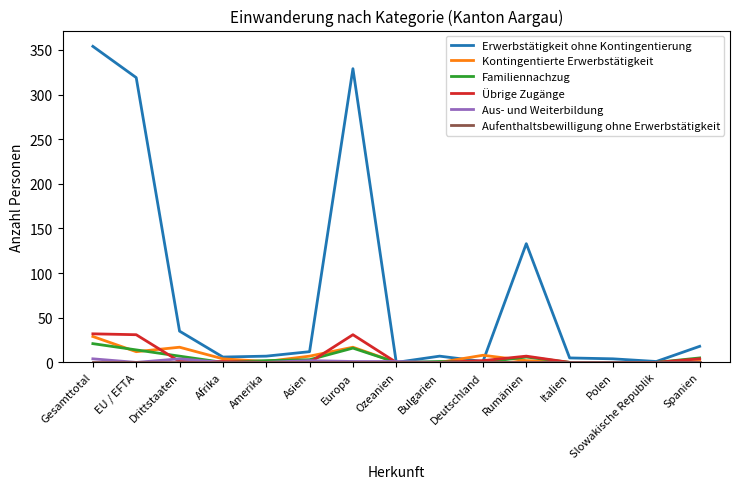

The value of Übrige Zugänge at EU / EFTA is 31. True or false?

True